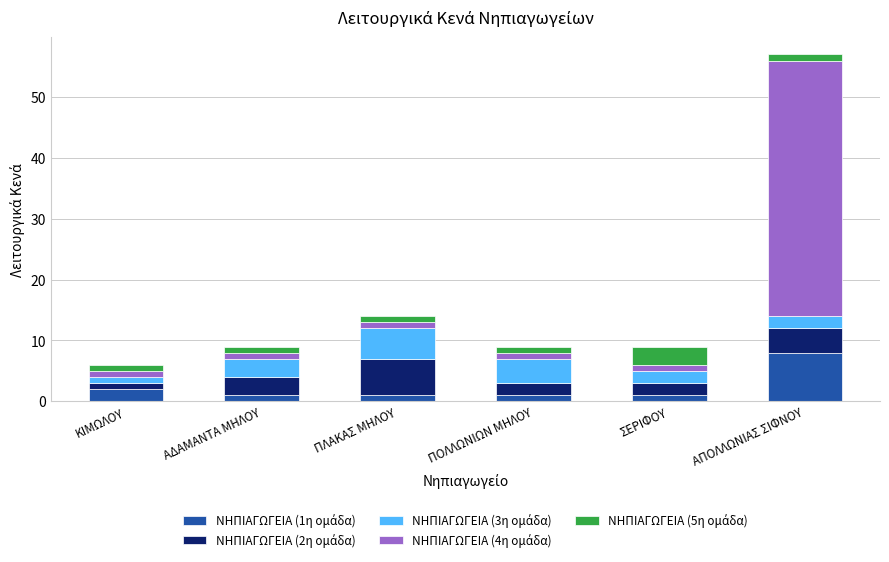

At which category is the sum across all series the highest?

ΑΠΟΛΛΩΝΙΑΣ ΣΙΦΝΟΥ